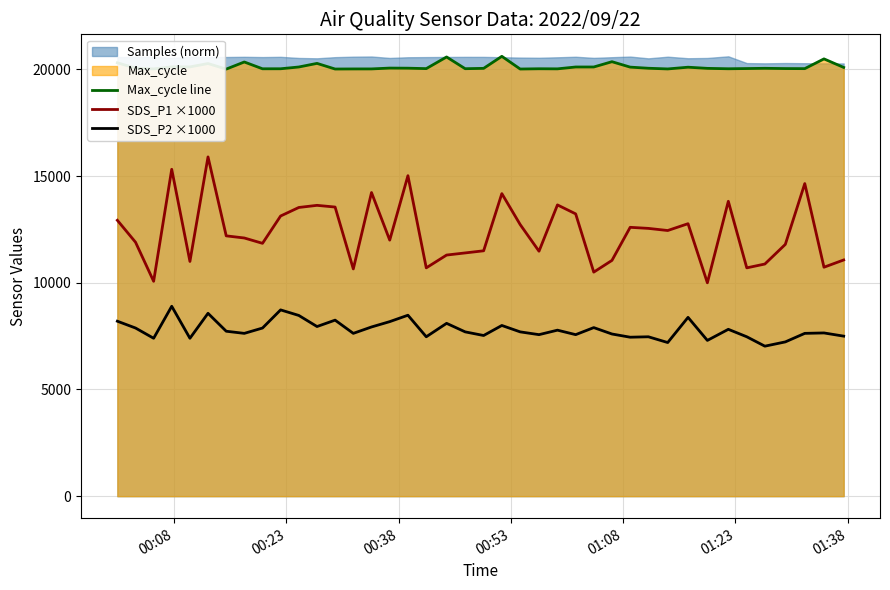

Rank the series by their maximum value, from lowest to highest.

SDS_P2 ×1000, SDS_P1 ×1000, Max_cycle line